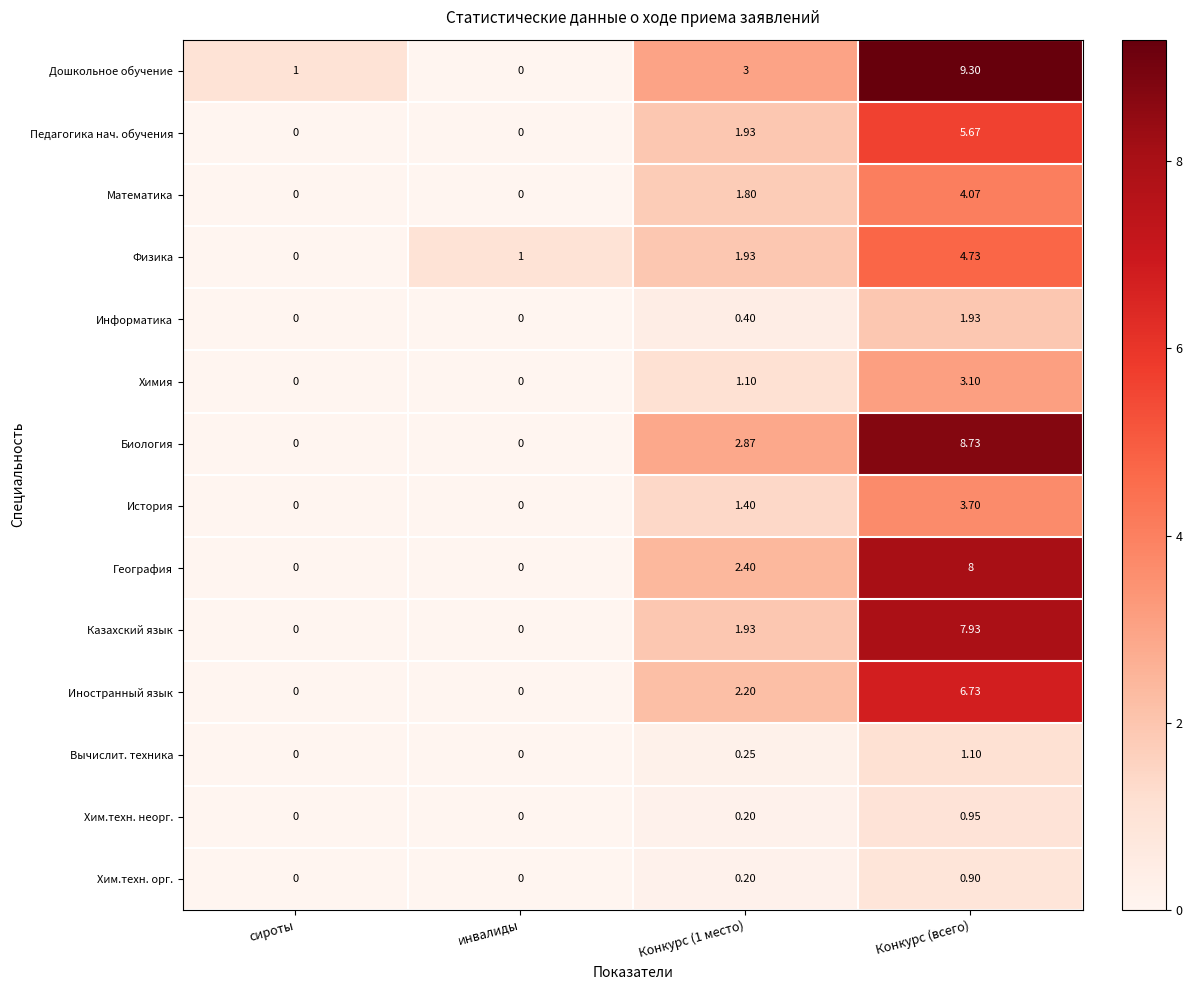

Which series has the largest total across all categories?

Дошкольное обучение